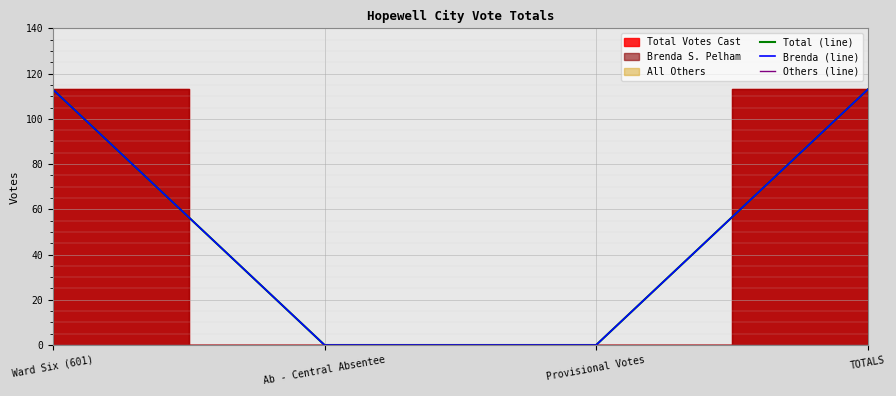

What position from the right is Ward Six (601)?

4